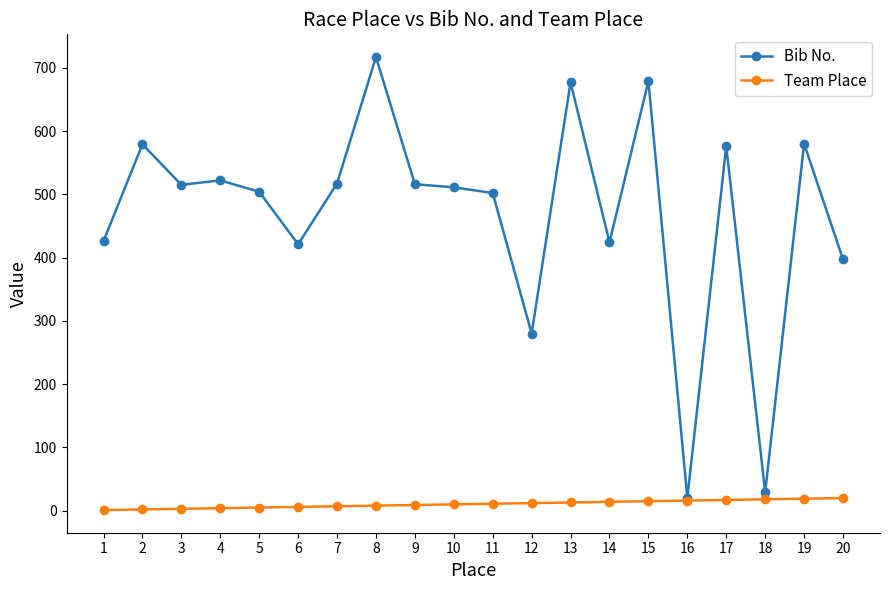

What are all the series names shown in the legend?

Bib No., Team Place